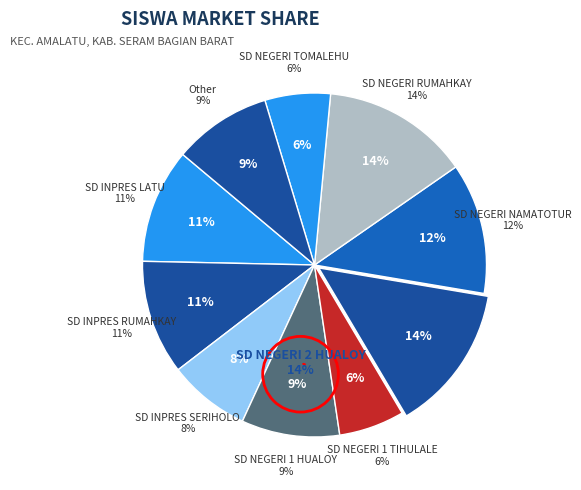

Does SD NEGERI 2 HUALOY represent more than half of the total?

No